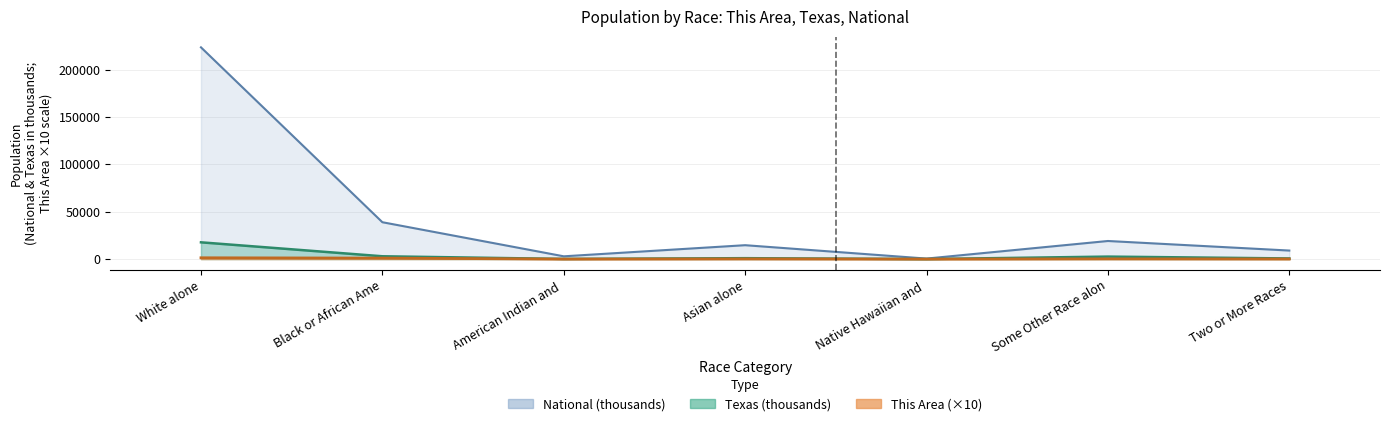

How many data points does each series have?

7